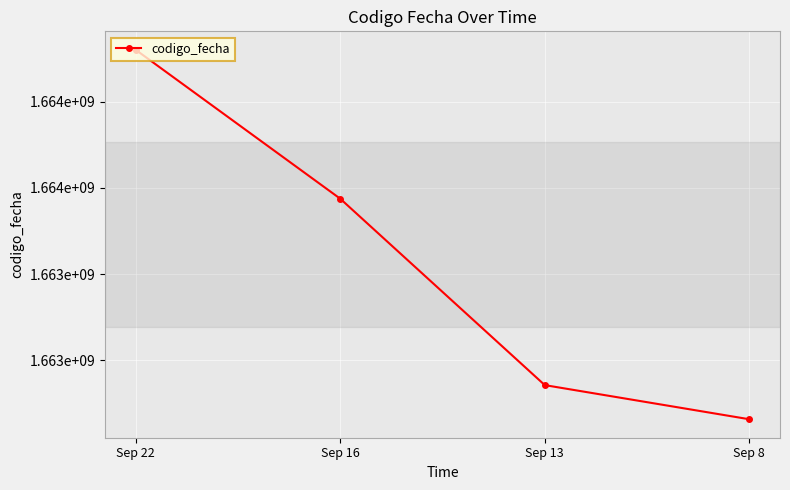

What is the average value?

1663425076